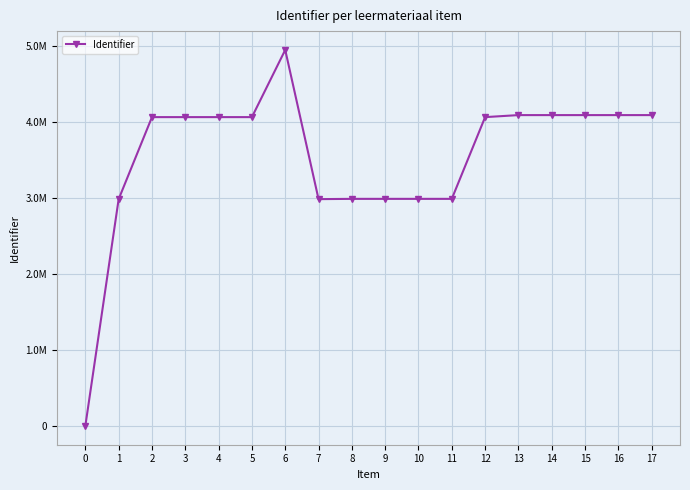

What is the value of the 6th point from the left?

4065027